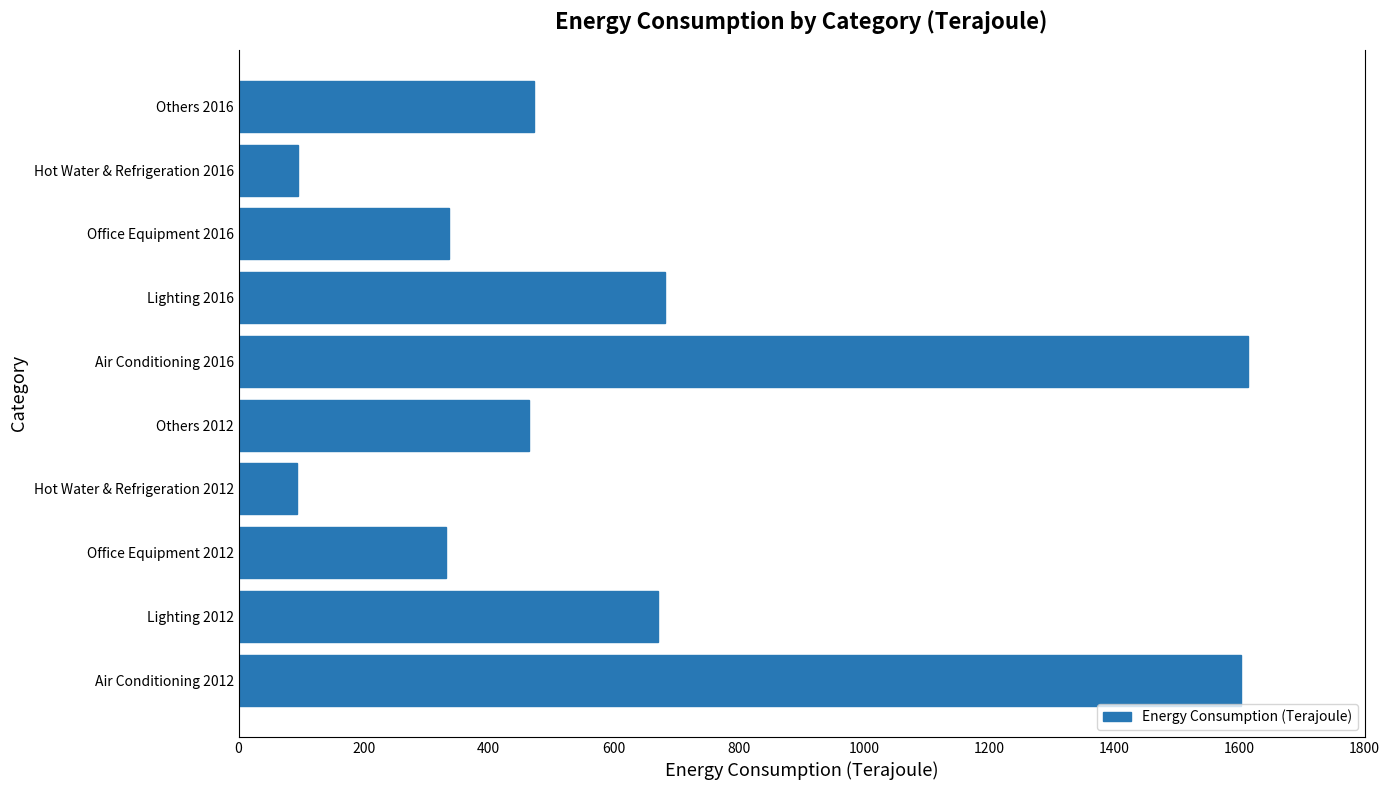

What is the difference between the maximum and minimum values?

1519